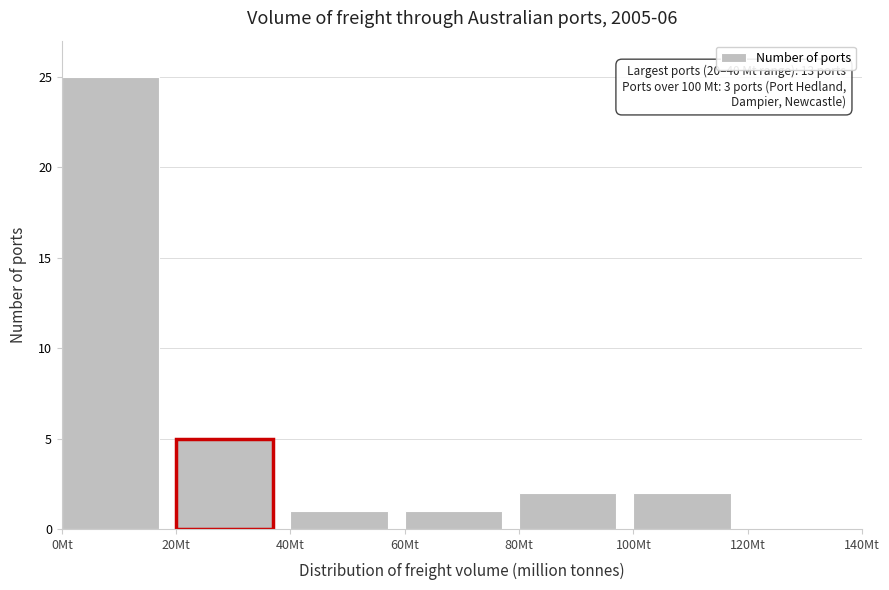

Over which range of the x-axis is the bar tallest?

0 to 20